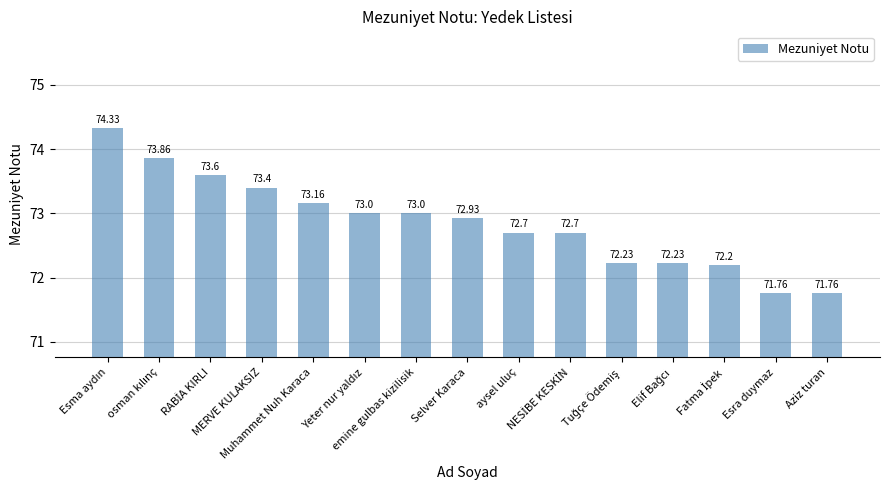

What is the label of the 7th bar from the left?

emine gulbas kizilisik